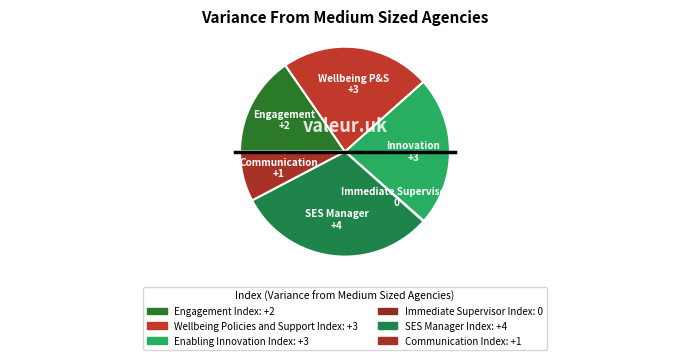

Does SES Manager Index account for over 50% of the chart?

No